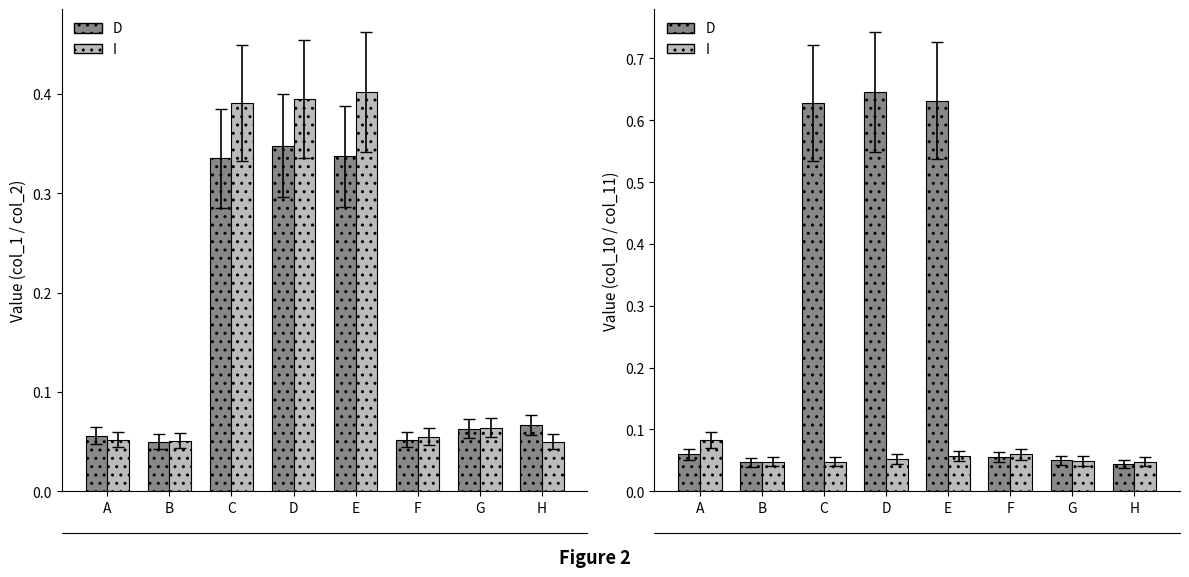

Reading right to left, transcribe all the data shown in this chart.

D: 0.0	0.1	0.1	0.6	0.6	0.6	0.0	0.1
I: 0.0	0.0	0.1	0.1	0.1	0.0	0.0	0.1